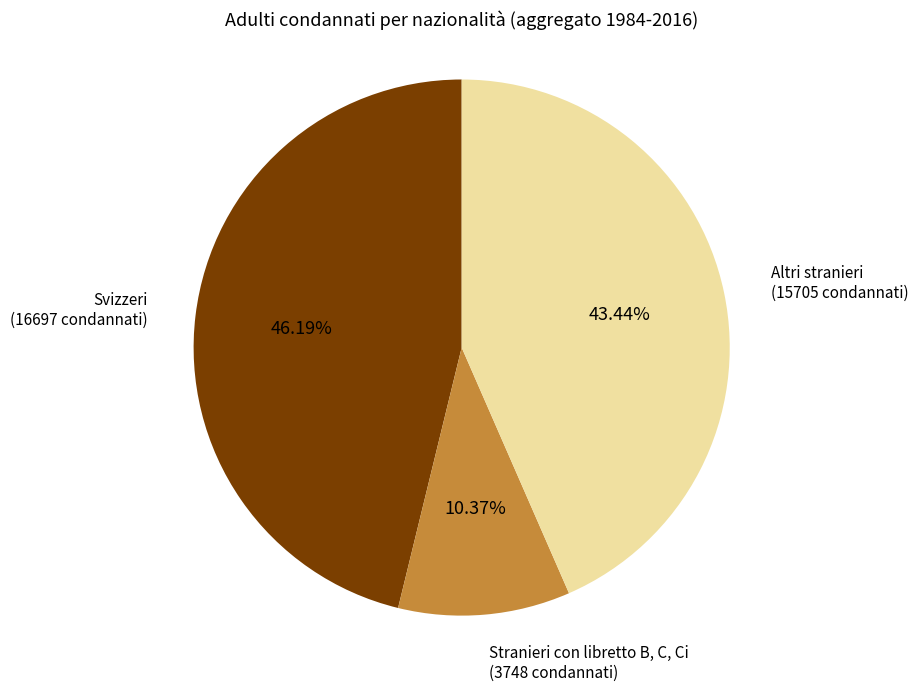

Is there any slice that represents more than half of the pie?

No